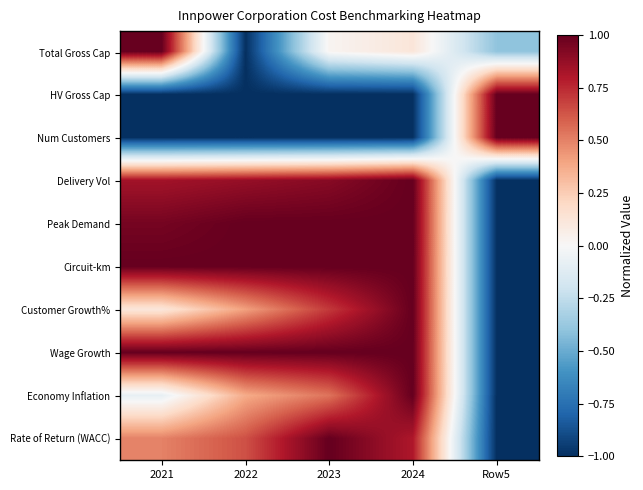

Reading right to left, extract all data points from this chart.

Total Gross Cap: Row5=-0.4	2024=0.1	2023=0.0	2022=-1.0	2021=1.0
HV Gross Cap: Row5=1.0	2024=-1.0	2023=-1.0	2022=-1.0	2021=-1.0
Num Customers: Row5=1.0	2024=-1.0	2023=-1.0	2022=-1.0	2021=-1.0
Delivery Vol: Row5=-1.0	2024=1.0	2023=0.9	2022=0.9	2021=0.8
Peak Demand: Row5=-1.0	2024=1.0	2023=1.0	2022=1.0	2021=1.0
Circuit-km: Row5=-1.0	2024=1.0	2023=1.0	2022=1.0	2021=1.0
Customer Growth%: Row5=-1.0	2024=1.0	2023=0.7	2022=0.4	2021=0.1
Wage Growth: Row5=-1.0	2024=1.0	2023=1.0	2022=1.0	2021=1.0
Economy Inflation: Row5=-1.0	2024=1.0	2023=0.5	2022=0.4	2021=-0.1
Rate of Return (WACC): Row5=-1.0	2024=0.8	2023=1.0	2022=0.6	2021=0.5